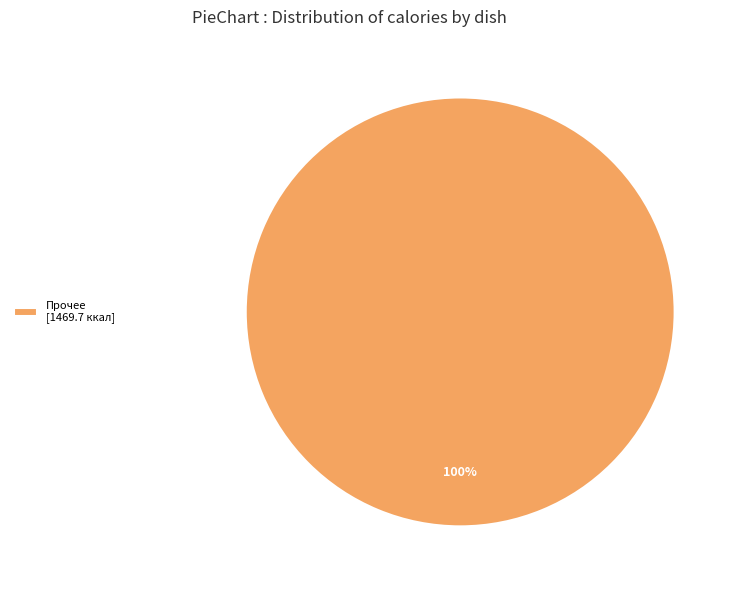

To the nearest percent, what portion does Прочее [1469.7 ккал] represent?

100%